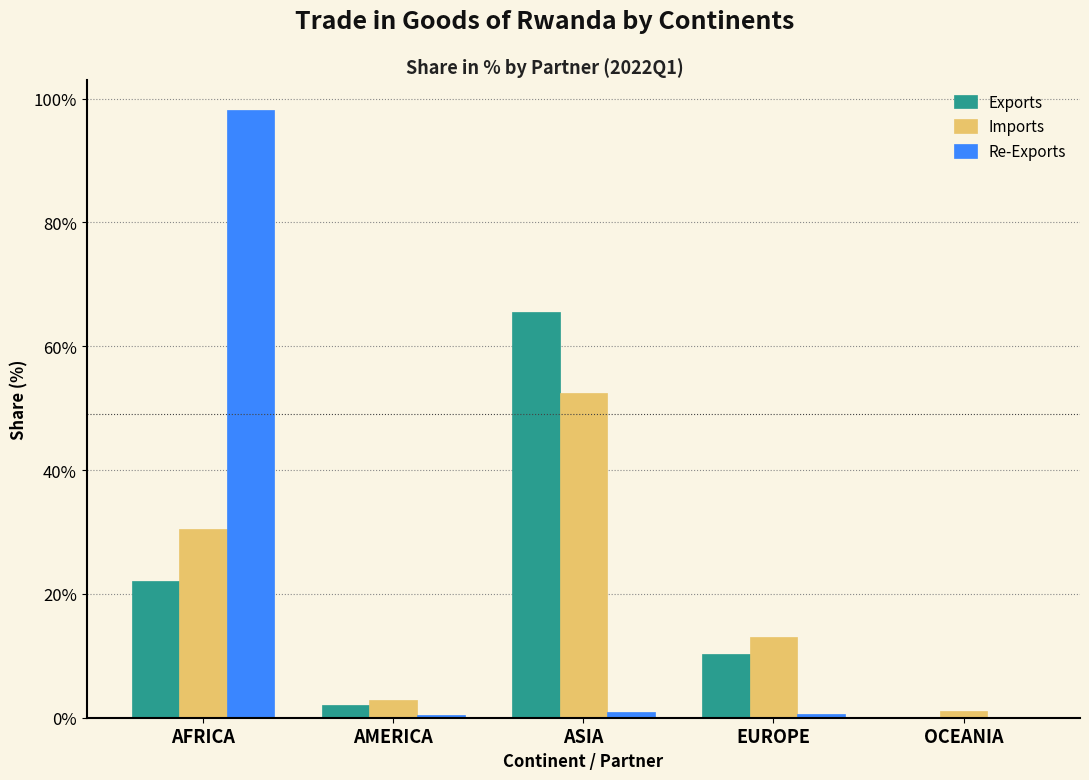

Between AMERICA and EUROPE, which series saw the biggest shift?

Imports